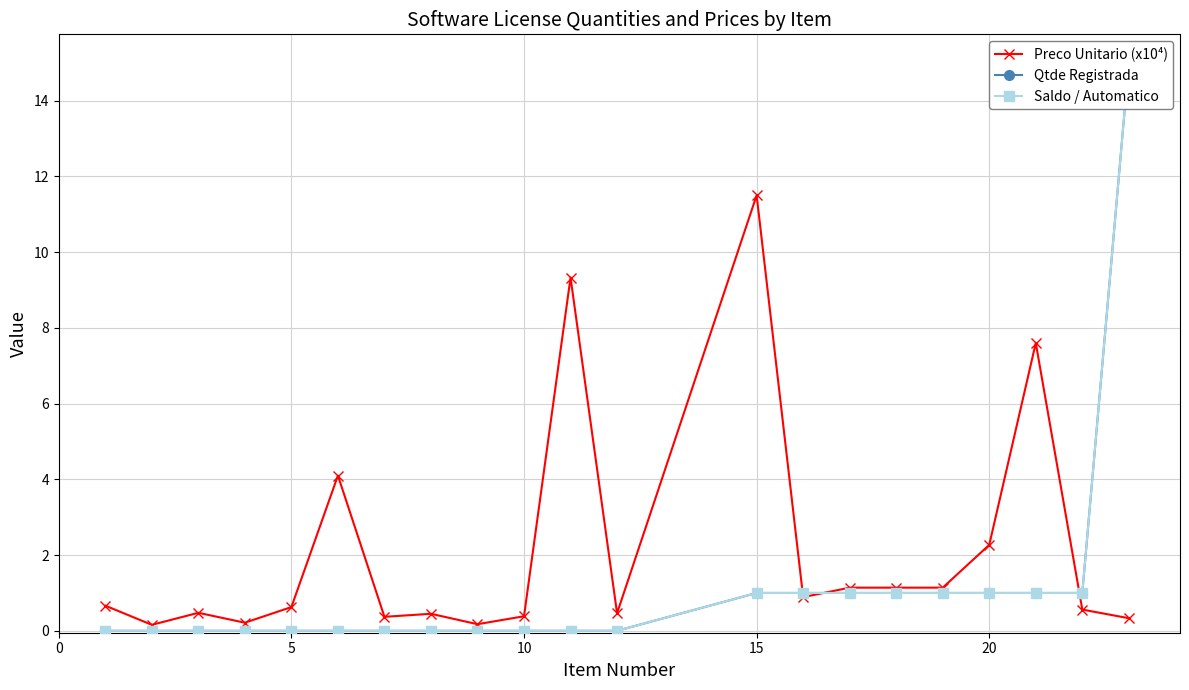

What are all the series names shown in the legend?

Preco Unitario (x10⁴), Qtde Registrada, Saldo / Automatico